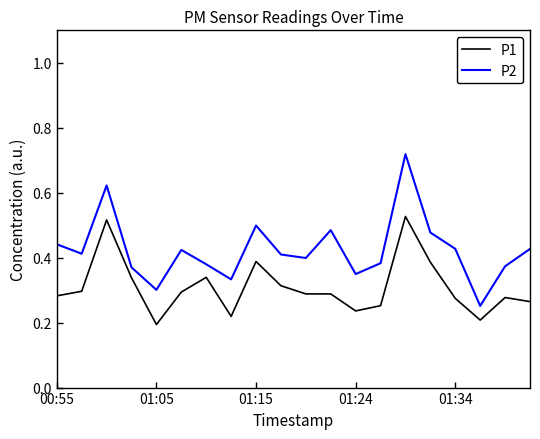

Rank the series by their average value, from lowest to highest.

P1, P2